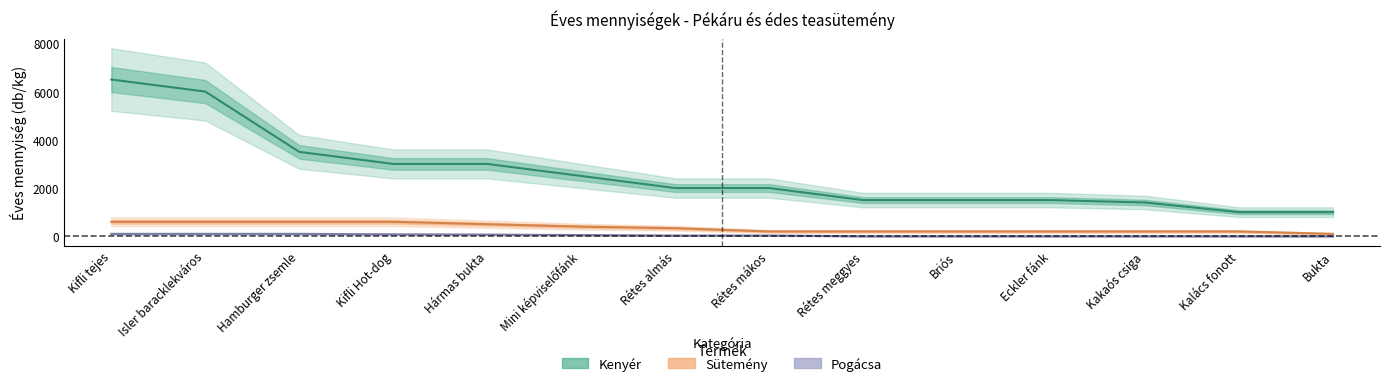

What are all the series names shown in the legend?

Kenyér, Sütemény, Pogácsa